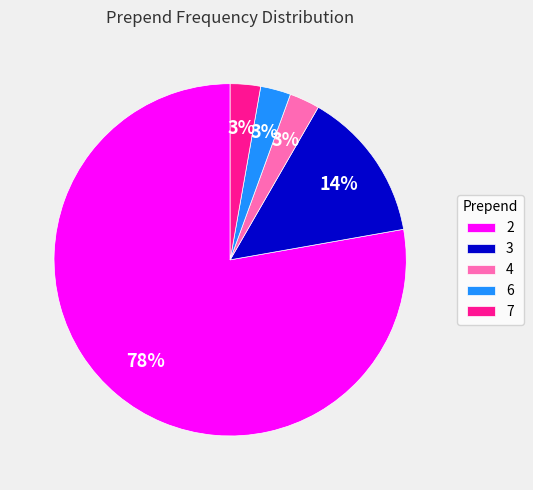

Which has a higher value, 3 or 4?

3